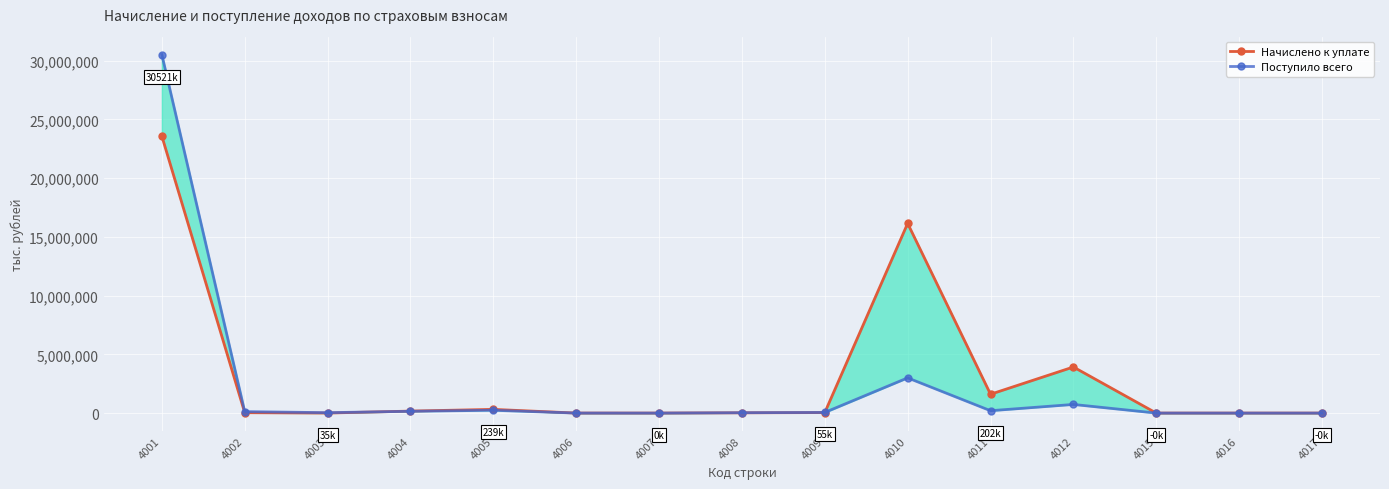

The value of Поступило всего at 4008 is 31205. True or false?

True